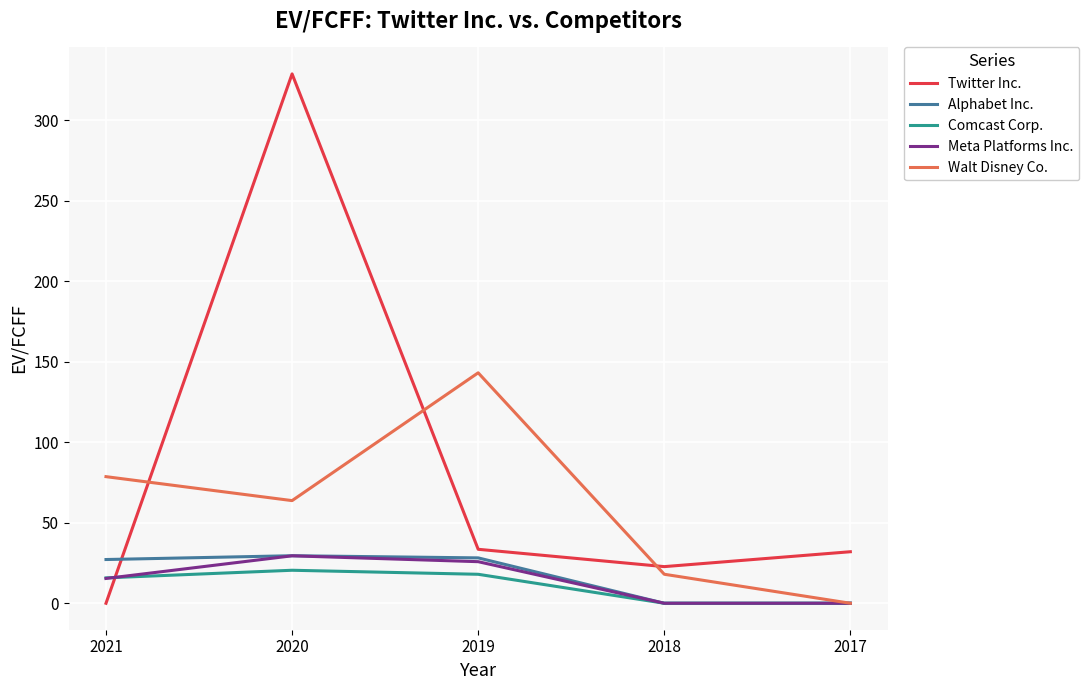

What is the spread (max minus min) of values at 2017?

32.0